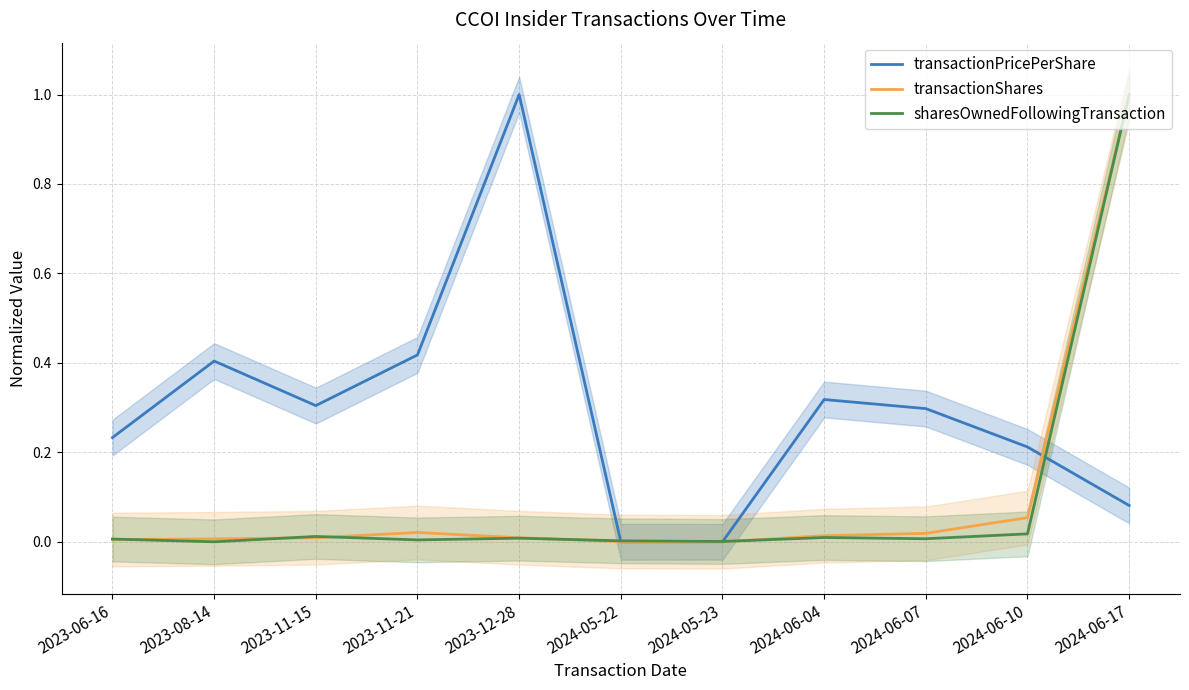

What is the spread (max minus min) of values at 2023-11-15?

0.3